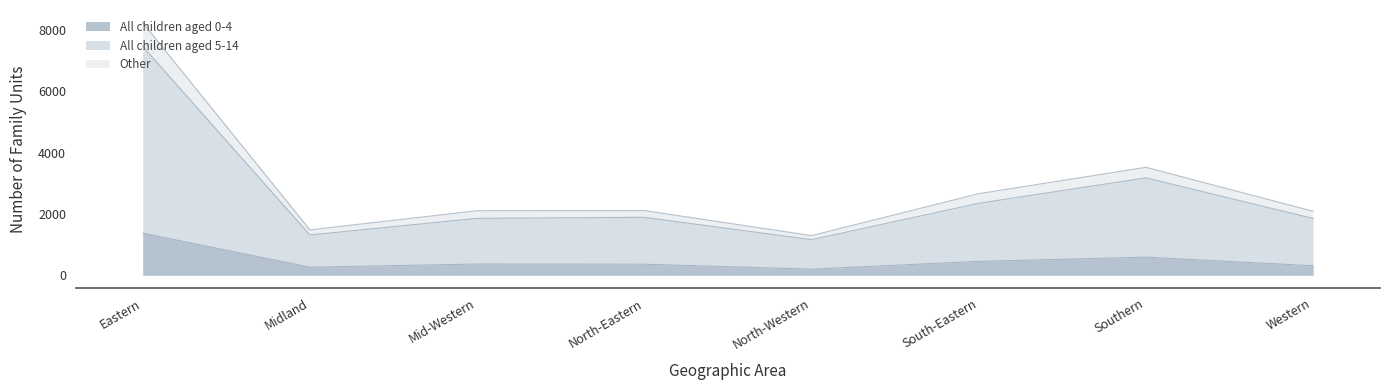

Is it true that All children aged 0-4 equals 368 at Mid-Western?

True